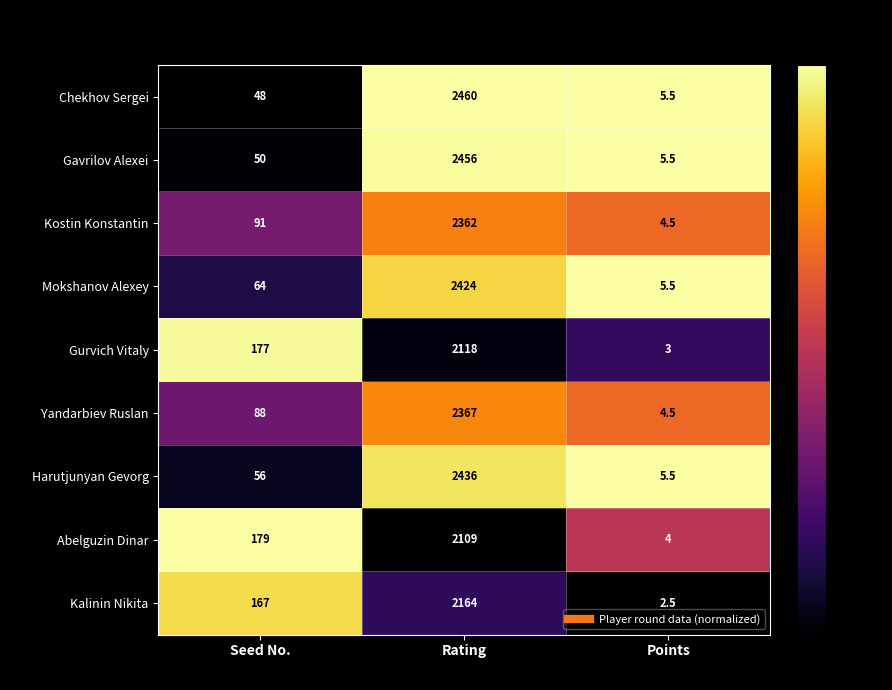

Reading left to right, extract all data points from this chart.

Chekhov Sergei: 48.0	2460.0	5.5
Gavrilov Alexei: 50.0	2456.0	5.5
Kostin Konstantin: 91.0	2362.0	4.5
Mokshanov Alexey: 64.0	2424.0	5.5
Gurvich Vitaly: 177.0	2118.0	3.0
Yandarbiev Ruslan: 88.0	2367.0	4.5
Harutjunyan Gevorg: 56.0	2436.0	5.5
Abelguzin Dinar: 179.0	2109.0	4.0
Kalinin Nikita: 167.0	2164.0	2.5